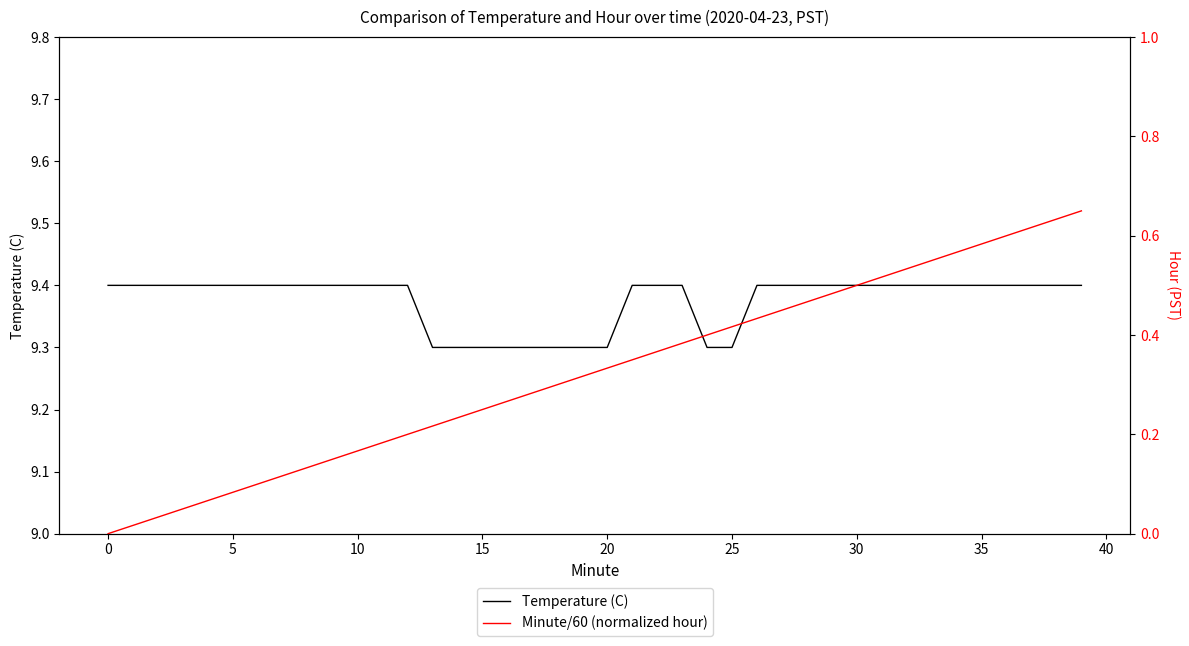

What is the value of the Minute/60 (normalized hour) point at the 35th from the left?

0.6